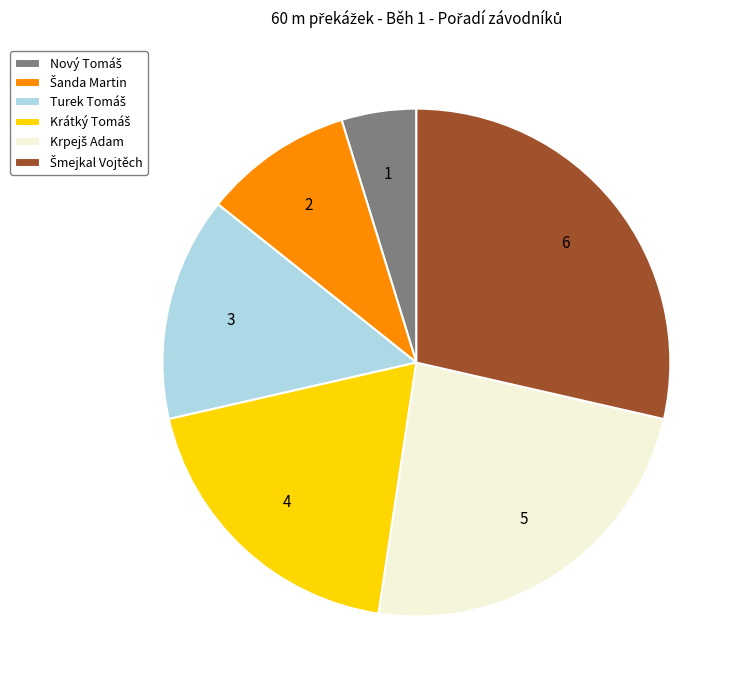

Is there any slice that represents more than half of the pie?

No